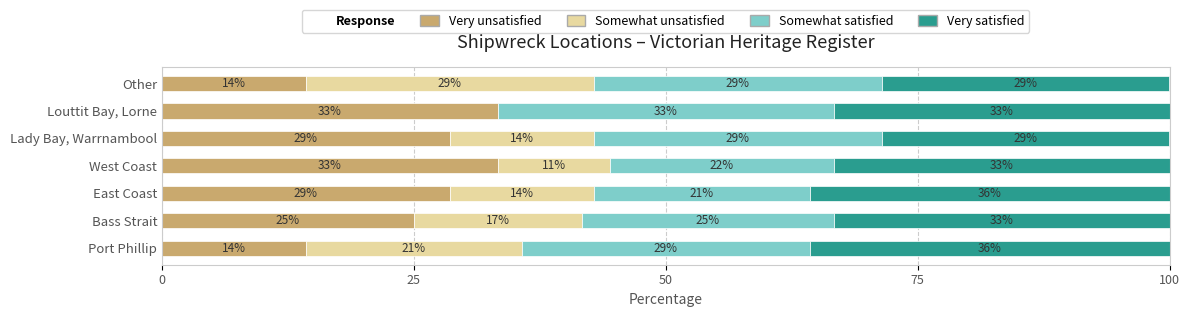

Reading left to right, list all the values displayed in this chart.

Very unsatisfied: 14.3	25.0	28.6	33.3	28.6	33.3	14.3
Somewhat unsatisfied: 21.4	16.7	14.3	11.1	14.3	0.0	28.6
Somewhat satisfied: 28.6	25.0	21.4	22.2	28.6	33.3	28.6
Very satisfied: 35.7	33.3	35.7	33.3	28.6	33.3	28.6